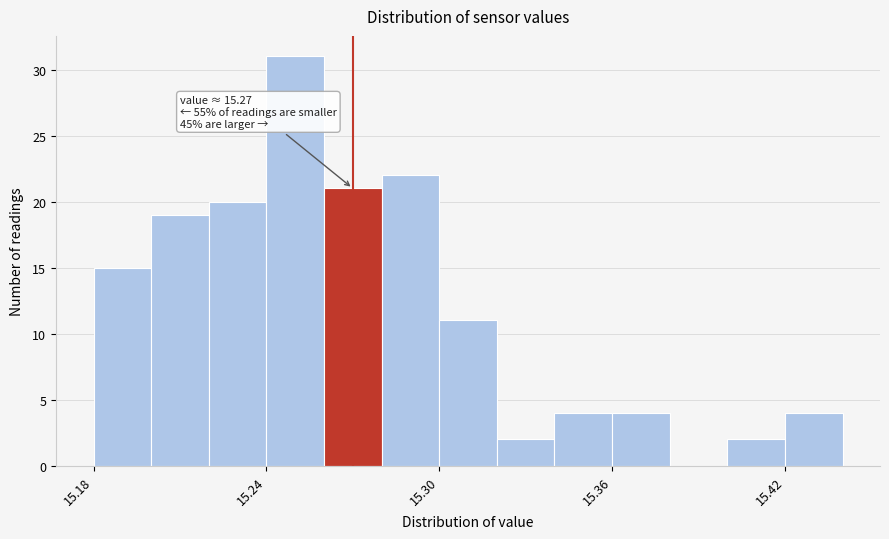

Read against the x-axis, roughly where is the centre of the tallest bar?

15.25